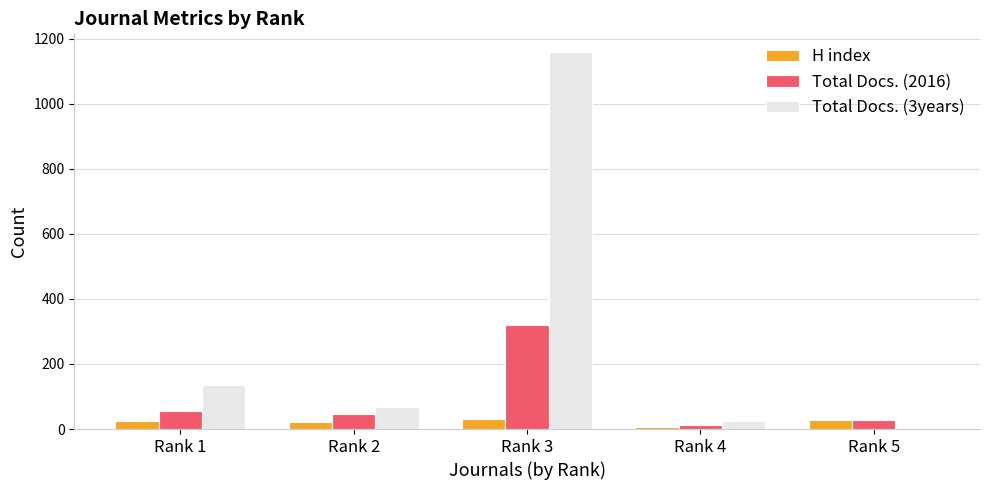

Which series has the largest range (max minus min)?

Total Docs. (3years)